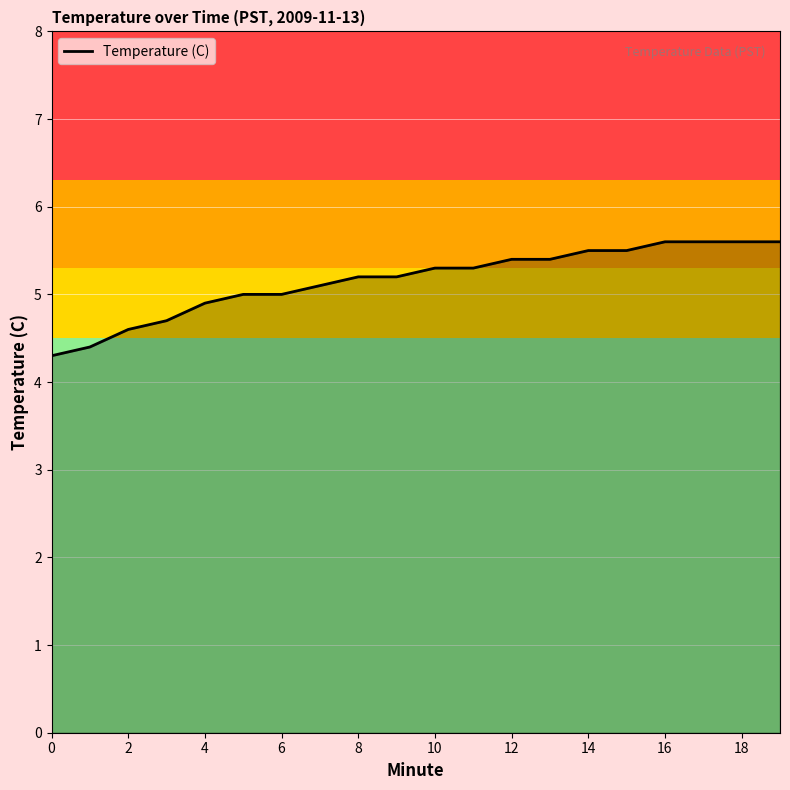

What is the smallest value displayed?

4.3